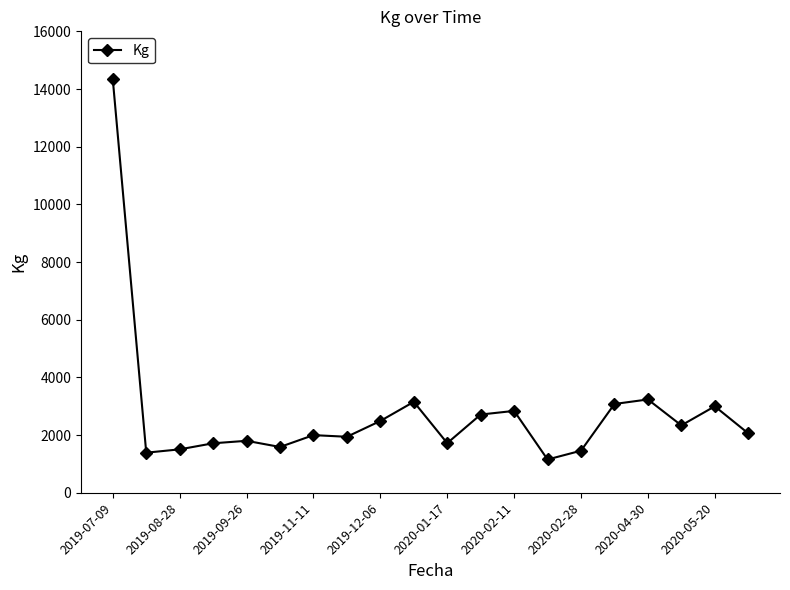

What is the minimum value shown in the chart?

1153